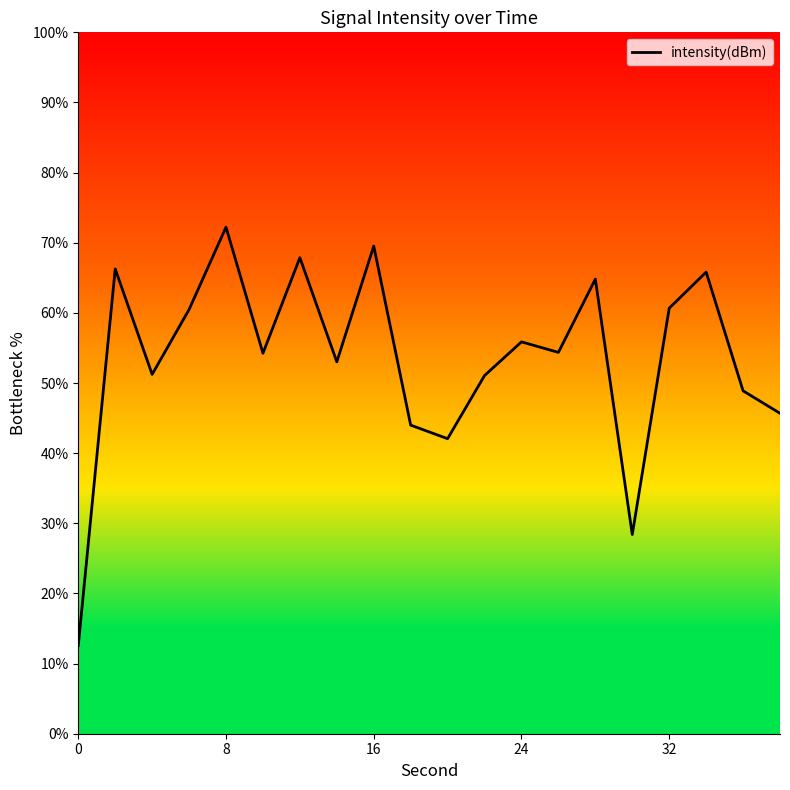

What is the difference between the maximum and minimum values?

59.7